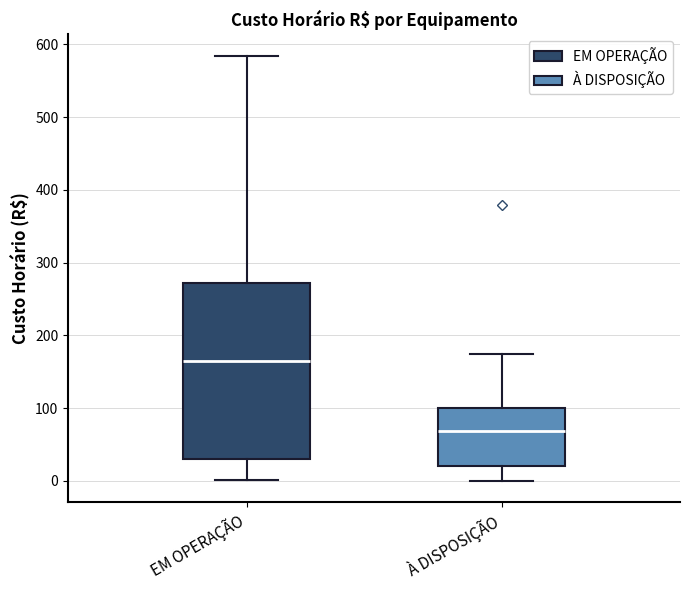

Which box's median line is the lowest?

À DISPOSIÇÃO